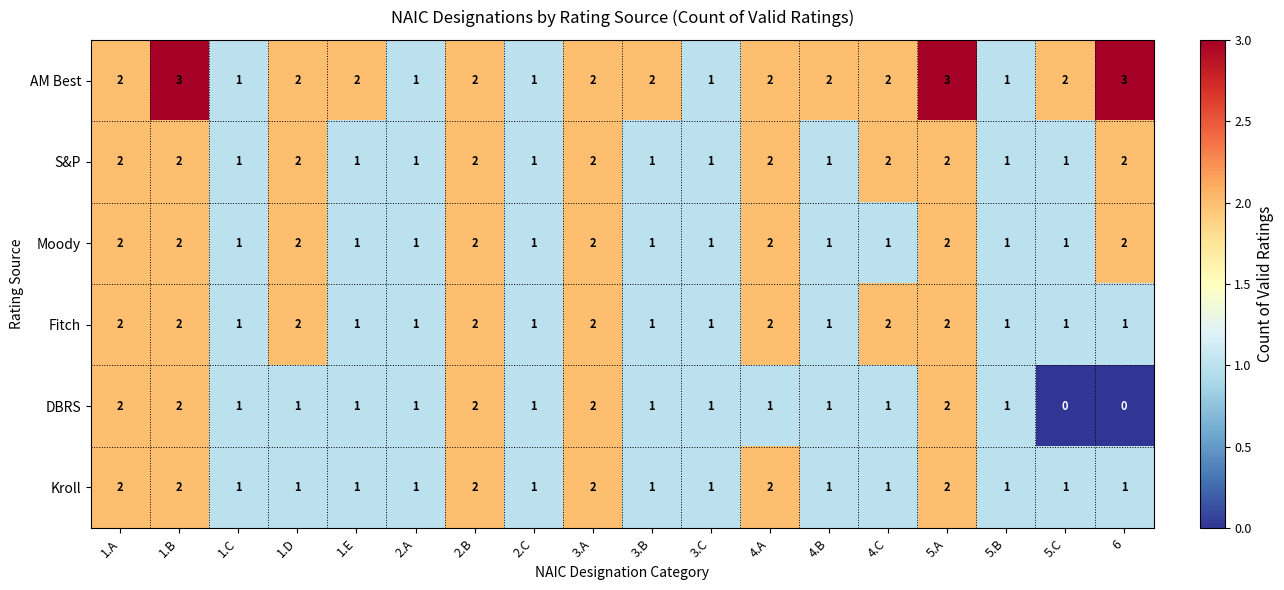

True or false: Kroll has a value of 1 at 2.A.

True